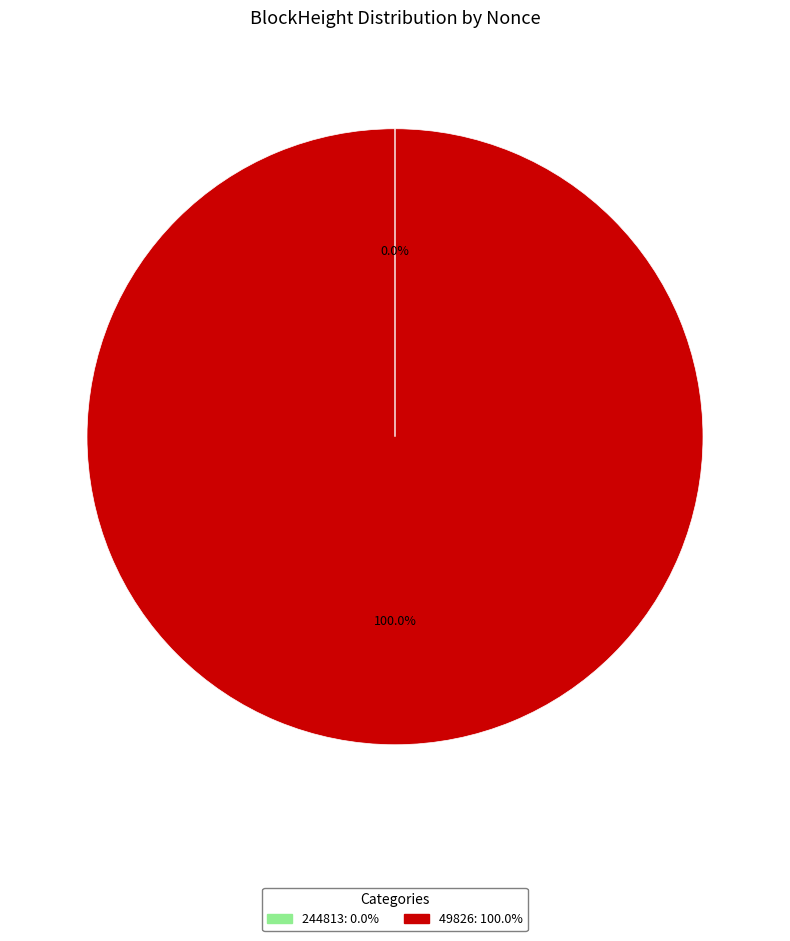

What is the largest slice in the pie chart?

49826